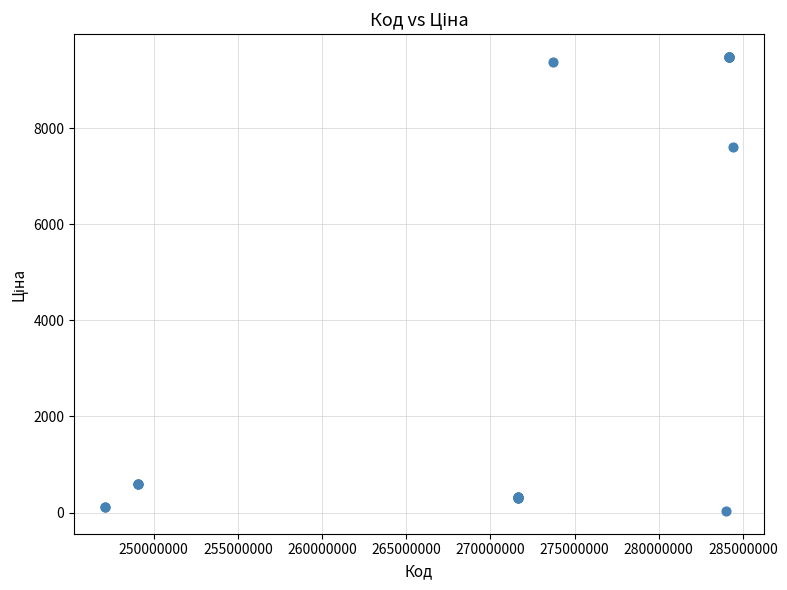

What Y value in the scatter plot is closest to 4756?

7596.5